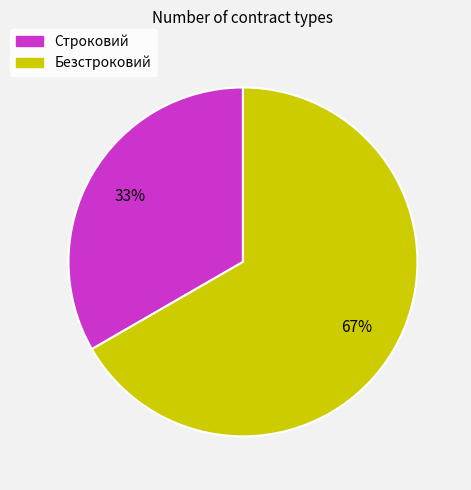

Approximately how many times larger is the value at Безстроковий compared to Строковий?

2.0